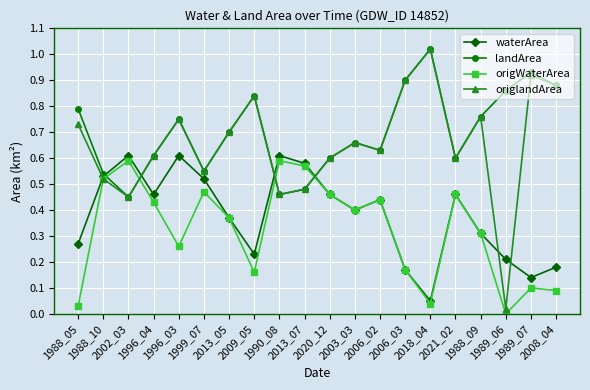

How many interior local peaks does the waterArea series have?

5